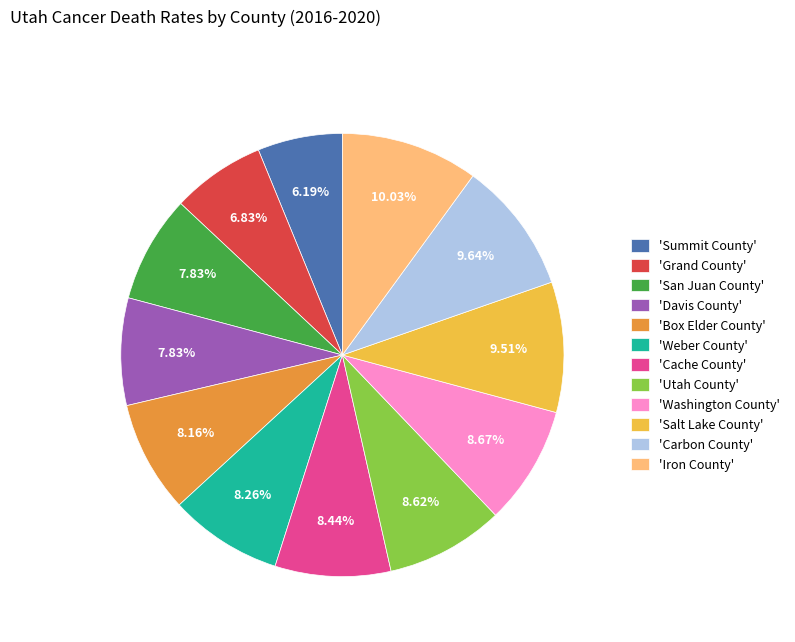

Which has a higher value, 'Grand County' or 'Washington County'?

'Washington County'